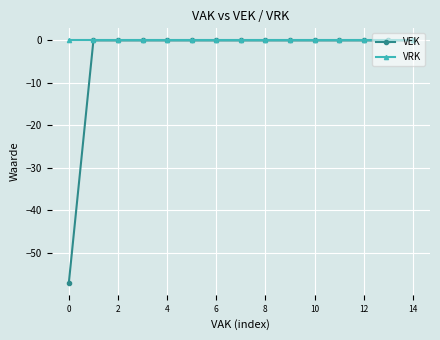

How many lines are shown in the chart?

2